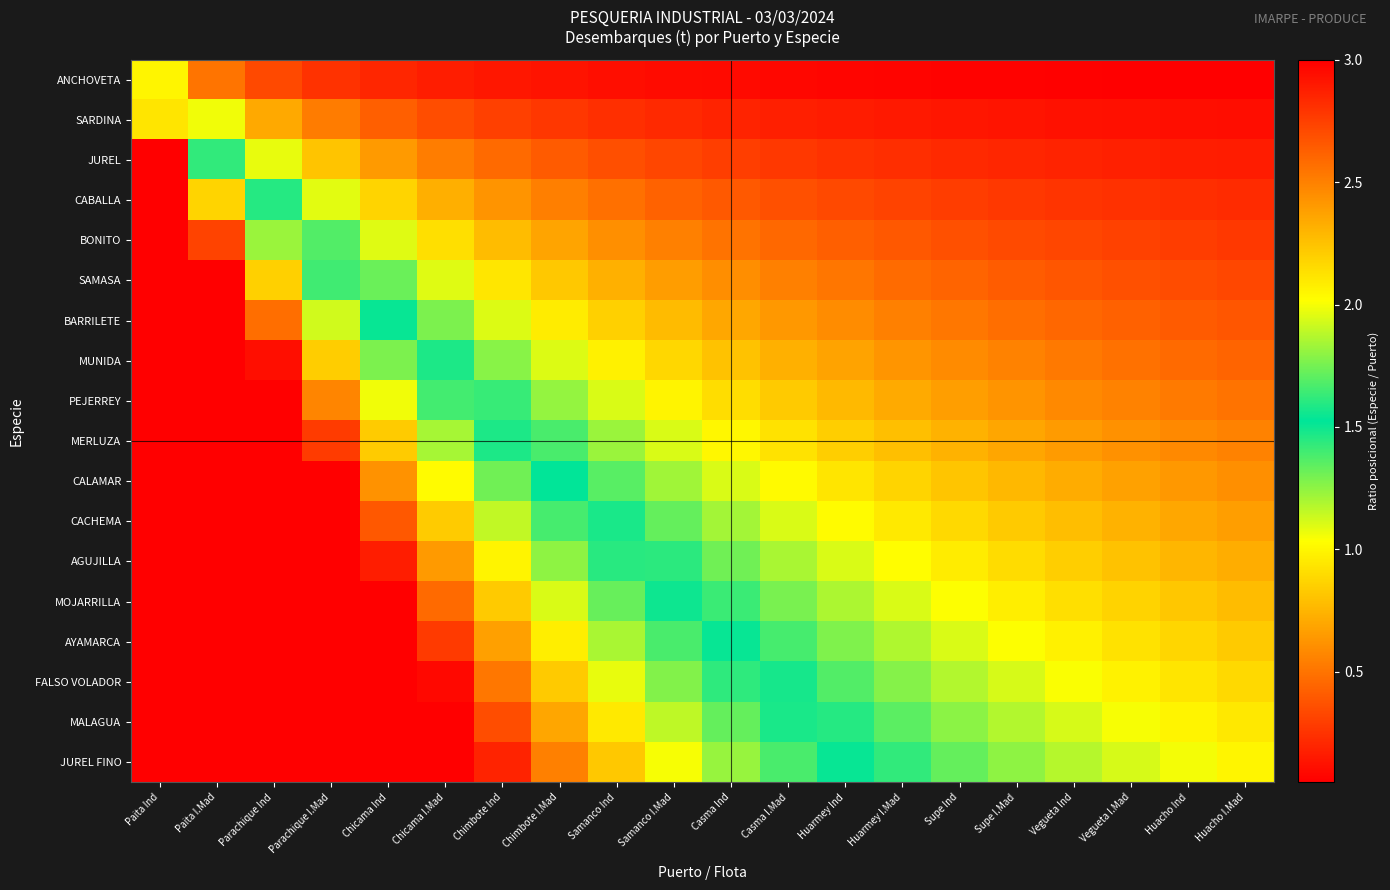

How many categories are shown in the chart?

20